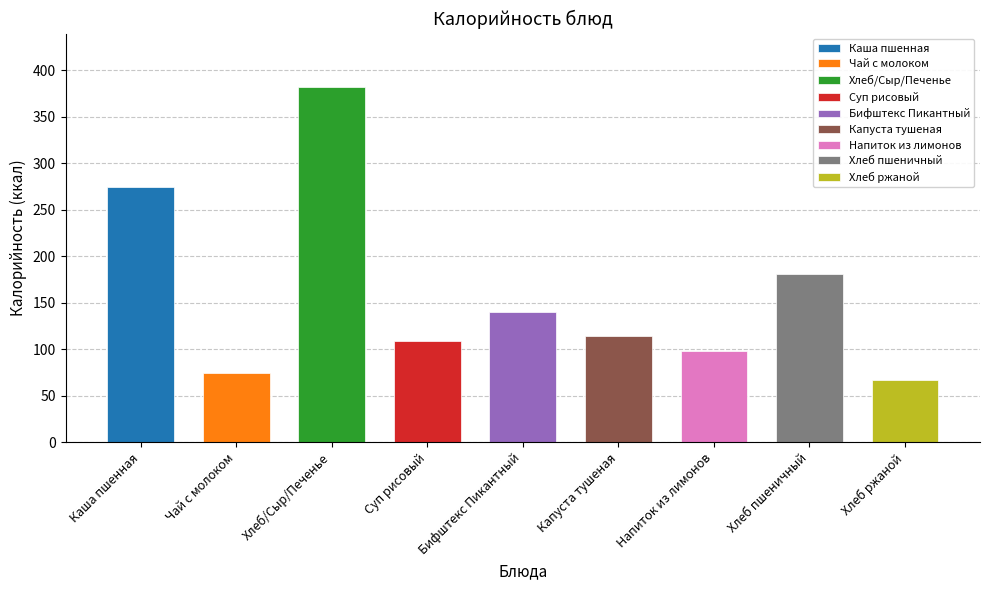

What is the label of the 7th bar from the right?

Хлеб/Сыр/Печенье